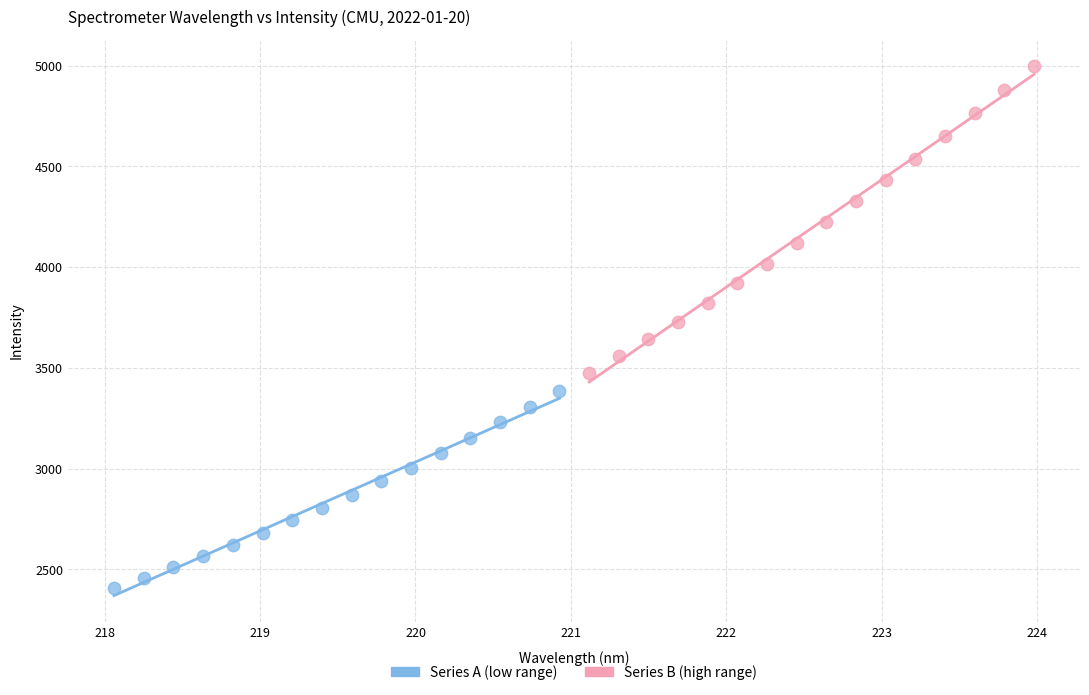

Which series contains the highest Y value?

Series B (high range)